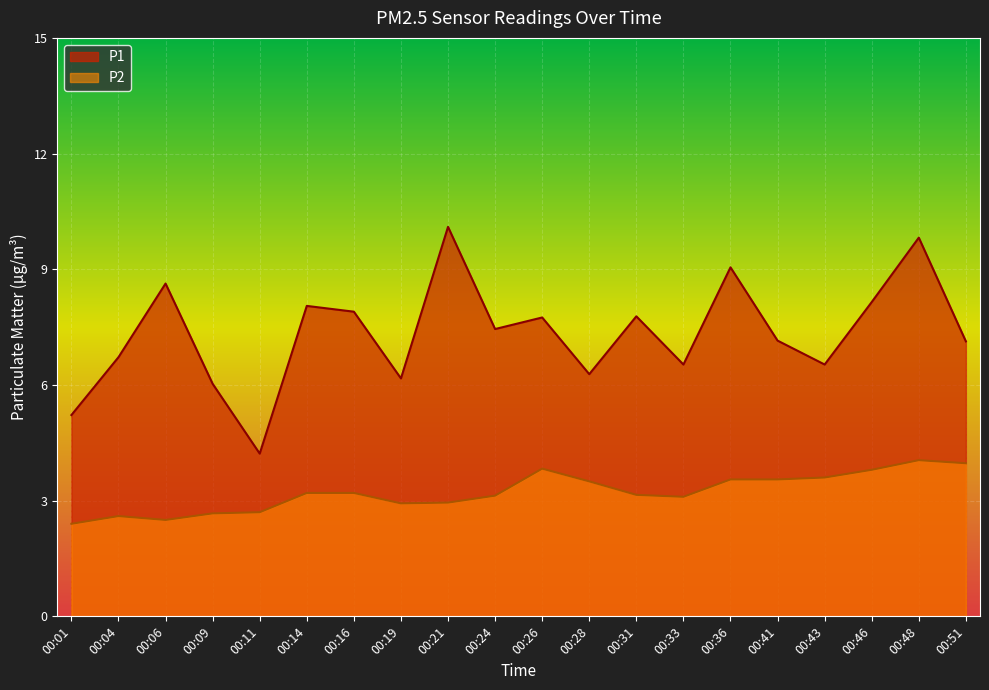

What is the average value of the P2 series?

3.2